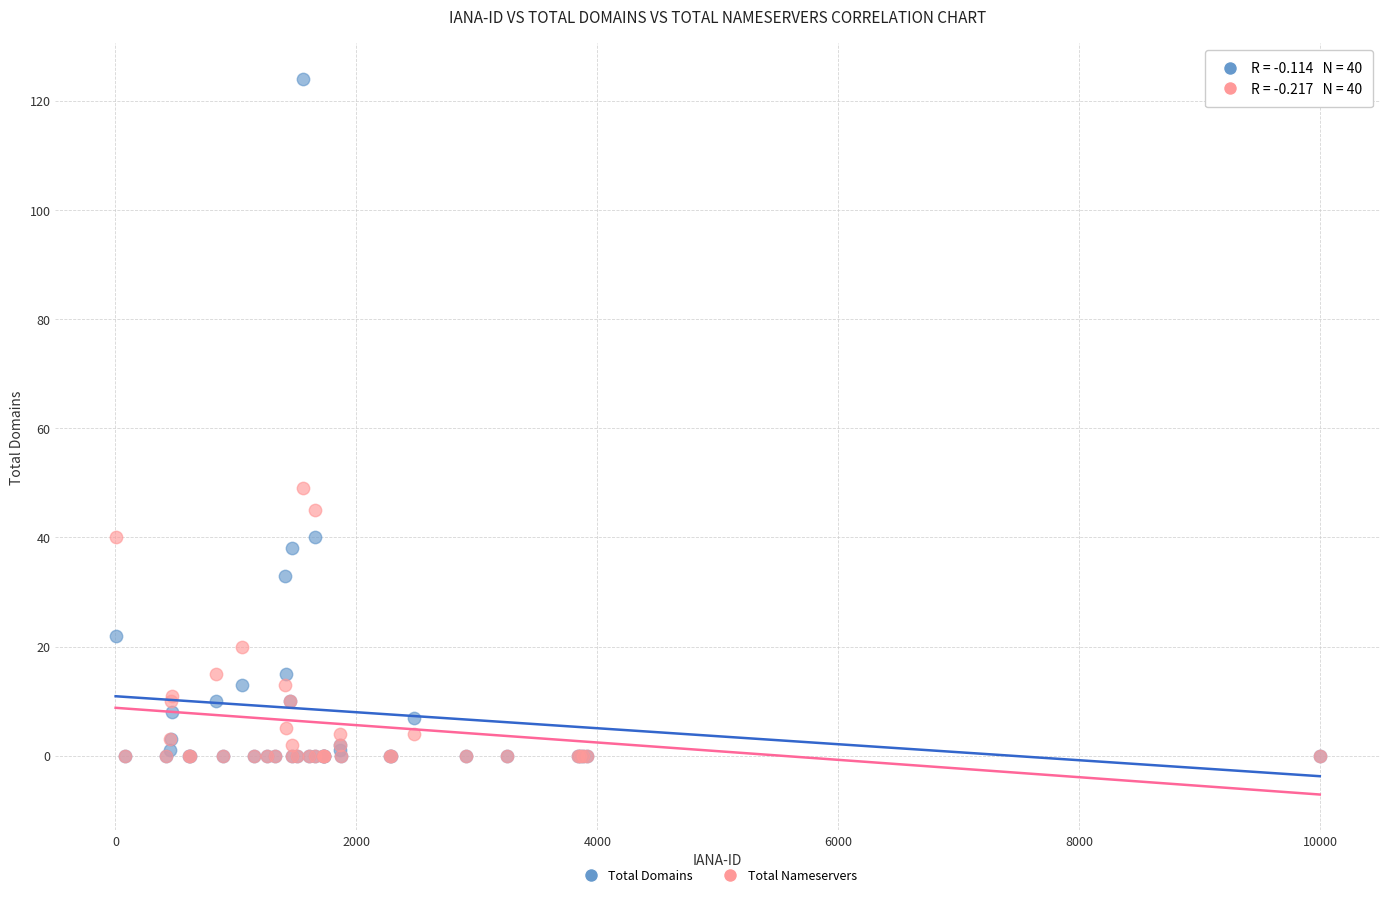

Across all series, what Y value is closest to 62?

49